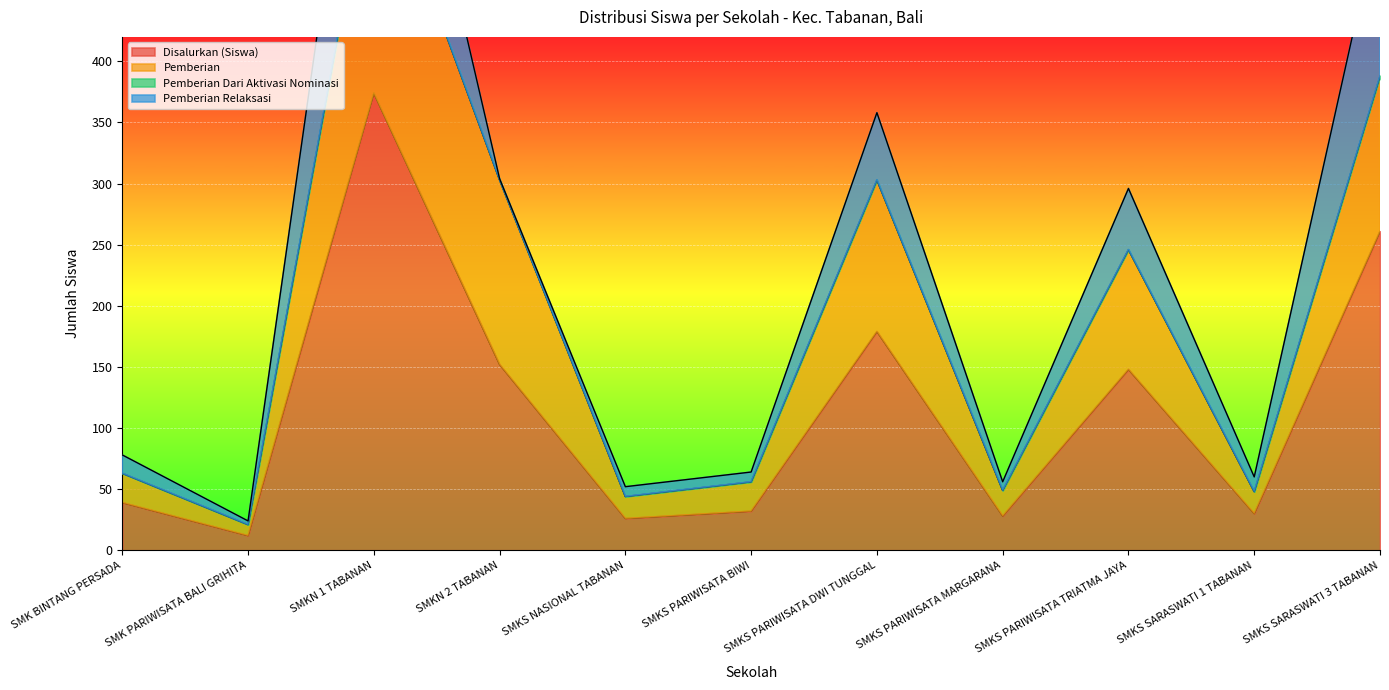

How many values in the Pemberian series are below 63?

5